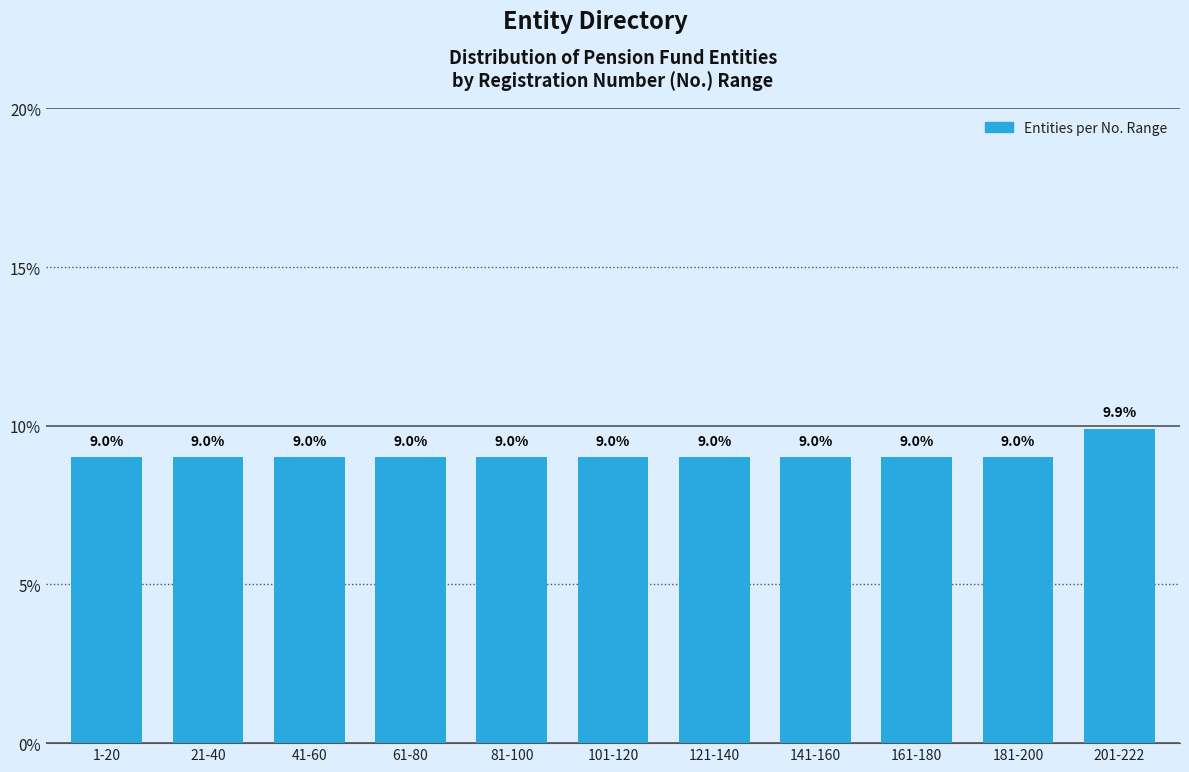

Reading left to right, extract all data points from this chart.

9.0	9.0	9.0	9.0	9.0	9.0	9.0	9.0	9.0	9.0	9.9